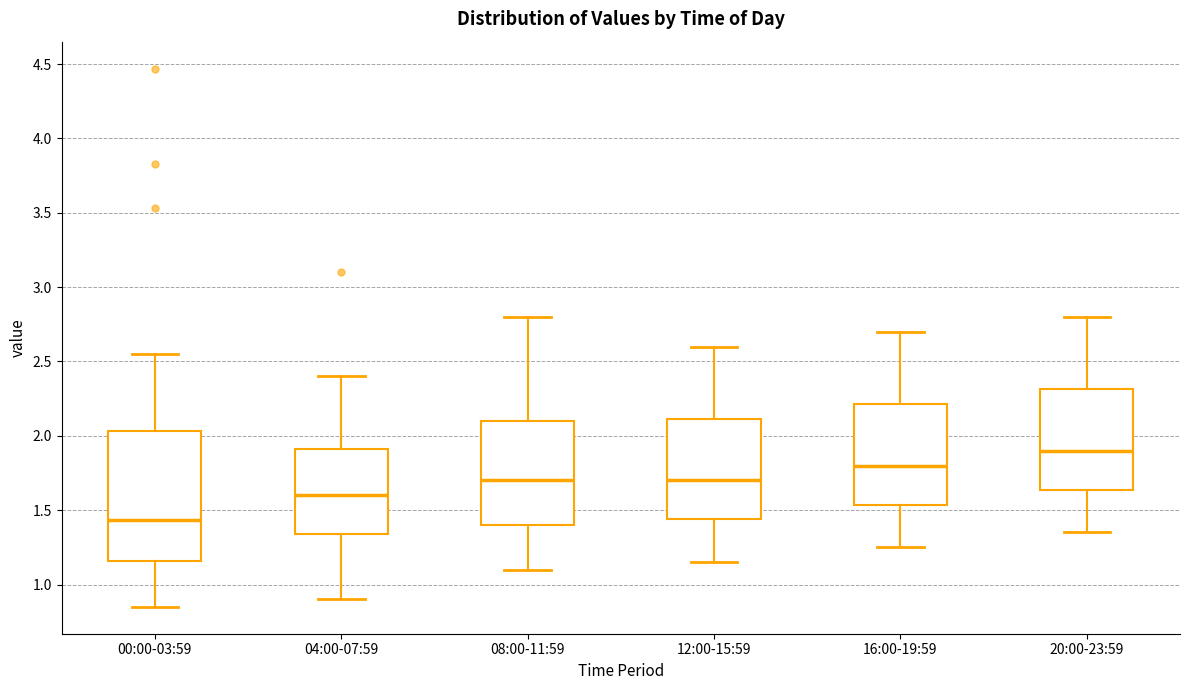

Reading left to right, transcribe this box plot: for each box, give where its median line is, the range the box spans, and where its two whiskers end, as read against the y-axis. The values are not printed on the chart, so give them approximately, as read against the axis.

00:00-03:59: median 1.45, box 1.15 to 2.05, whiskers 0.85 to 2.55
04:00-07:59: median 1.60, box 1.35 to 1.90, whiskers 0.90 to 2.40
08:00-11:59: median 1.70, box 1.40 to 2.10, whiskers 1.10 to 2.80
12:00-15:59: median 1.70, box 1.45 to 2.10, whiskers 1.15 to 2.60
16:00-19:59: median 1.80, box 1.55 to 2.20, whiskers 1.25 to 2.70
20:00-23:59: median 1.90, box 1.65 to 2.30, whiskers 1.35 to 2.80